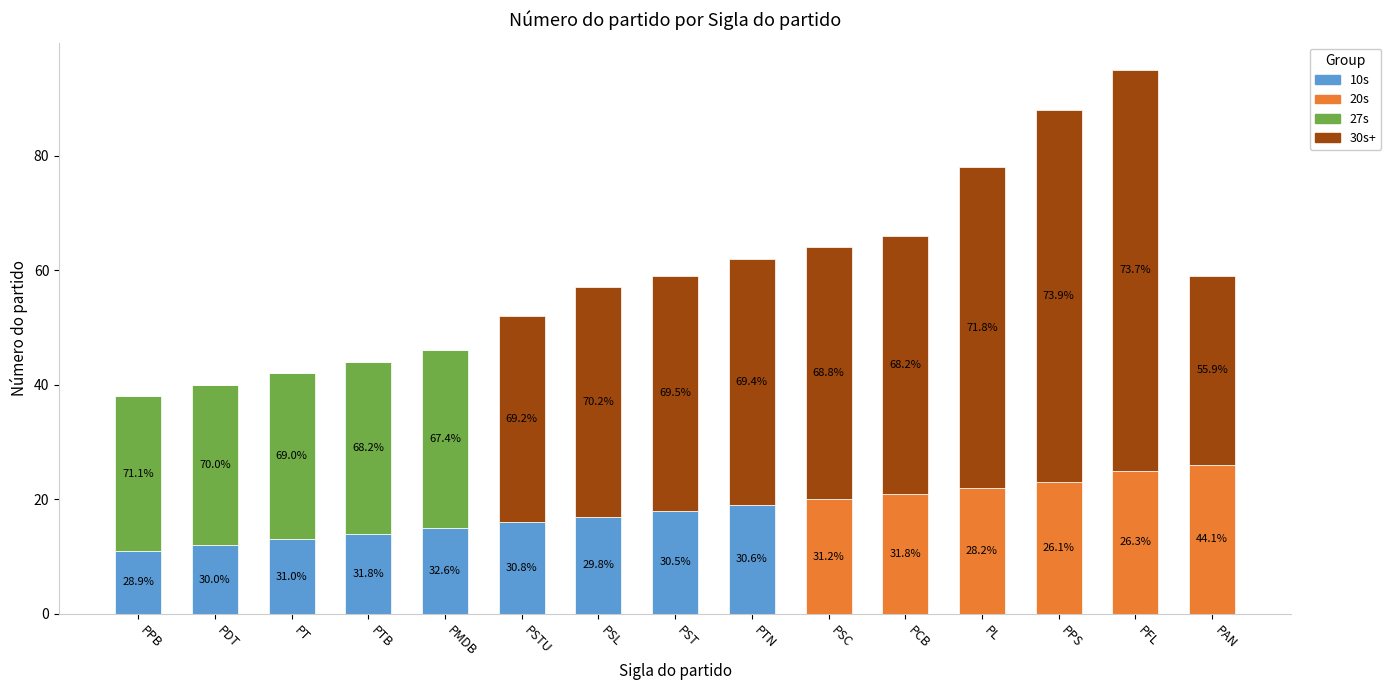

Are the bars grouped side by side (vs. stacked)?

No